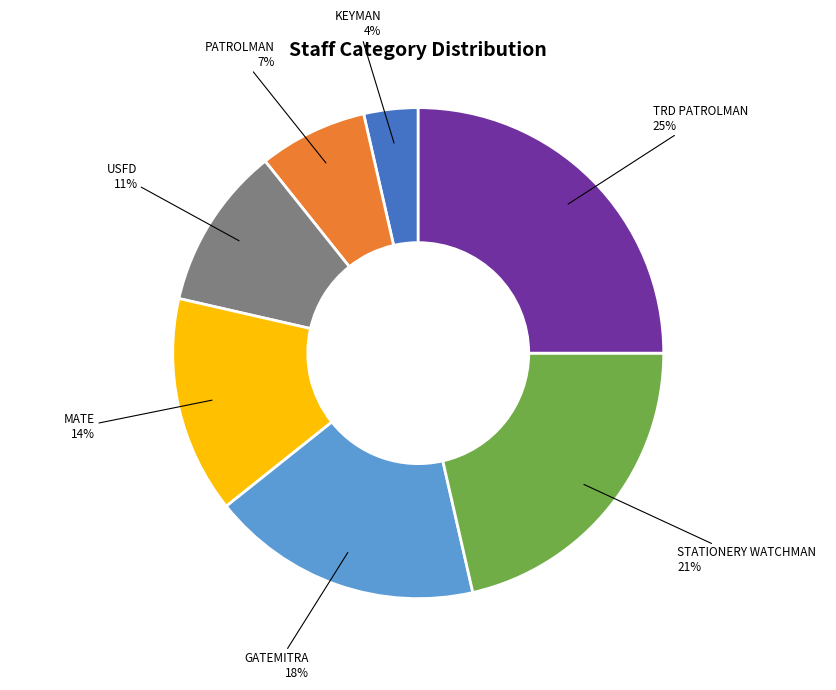

Does any single category account for the majority?

No